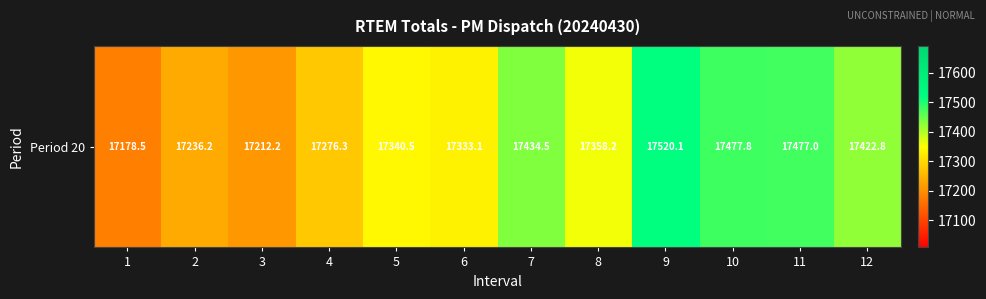

Which category has the lowest value across all series?

1